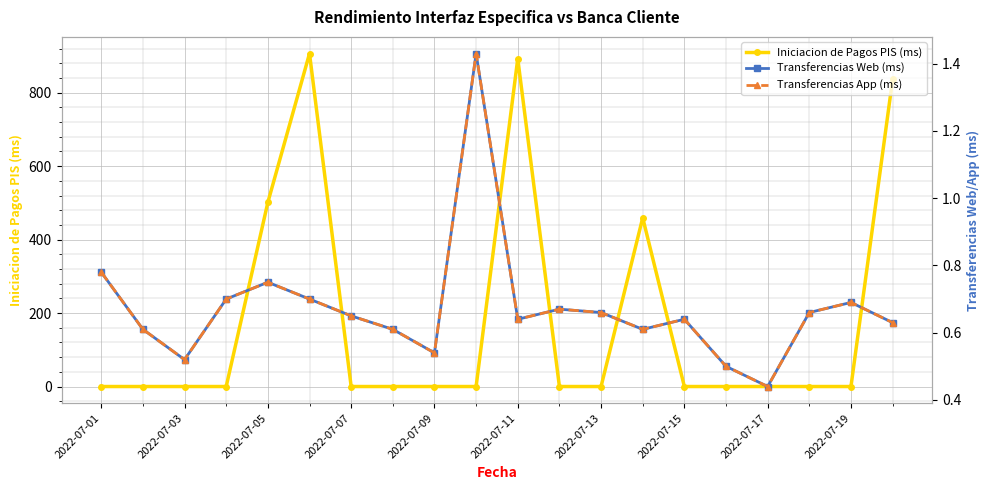

True or false: Transferencias Web (ms) and Transferencias App (ms) cross at least once.

False